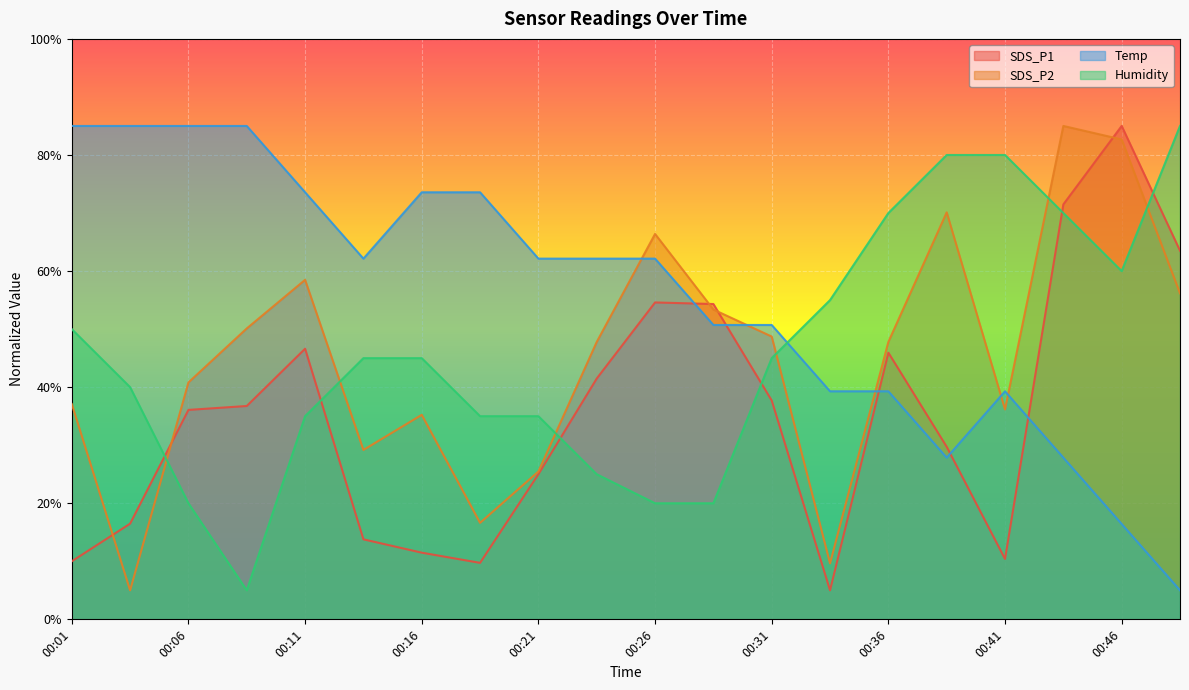

Which series has the largest total across all categories?

Temp